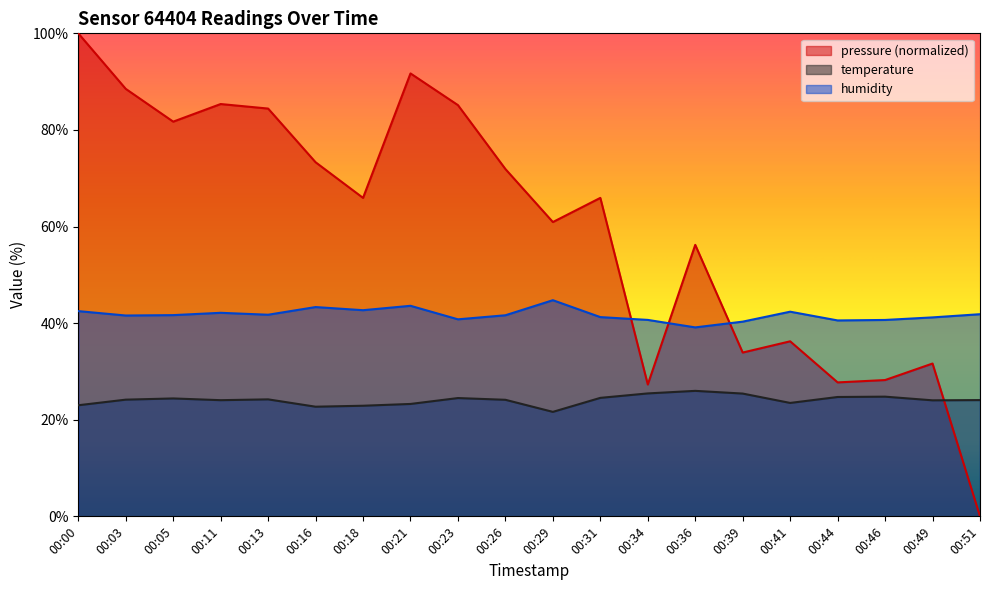

At which category is the sum across all series the highest?

00:00